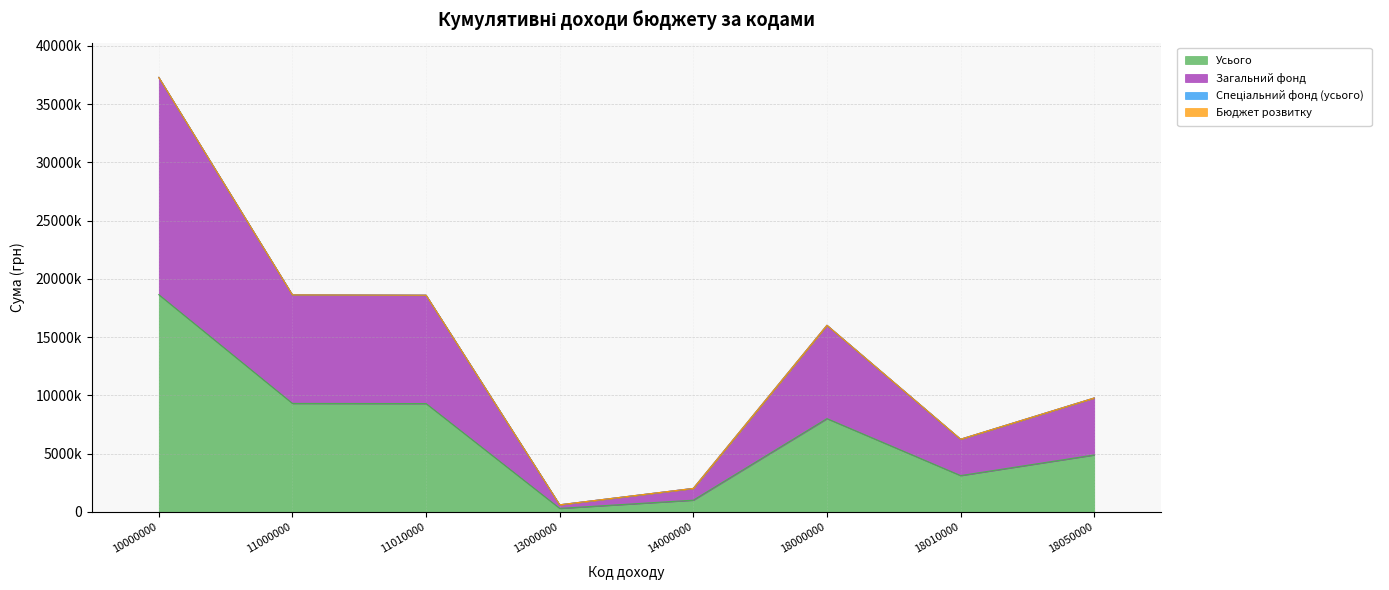

Is the value of Усього at 11000000 greater than the value of Загальний фонд at 14000000?

Yes